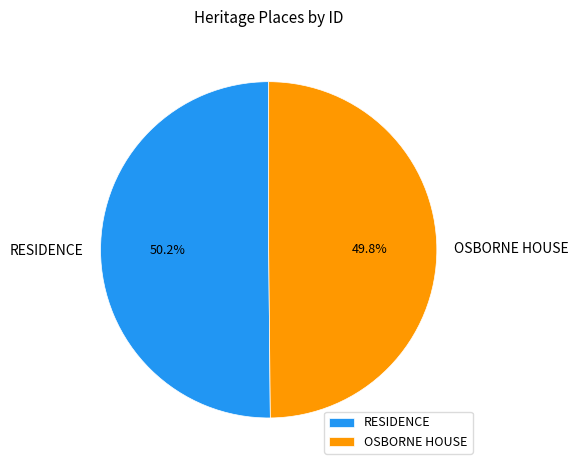

Is there any slice that represents more than half of the pie?

Yes